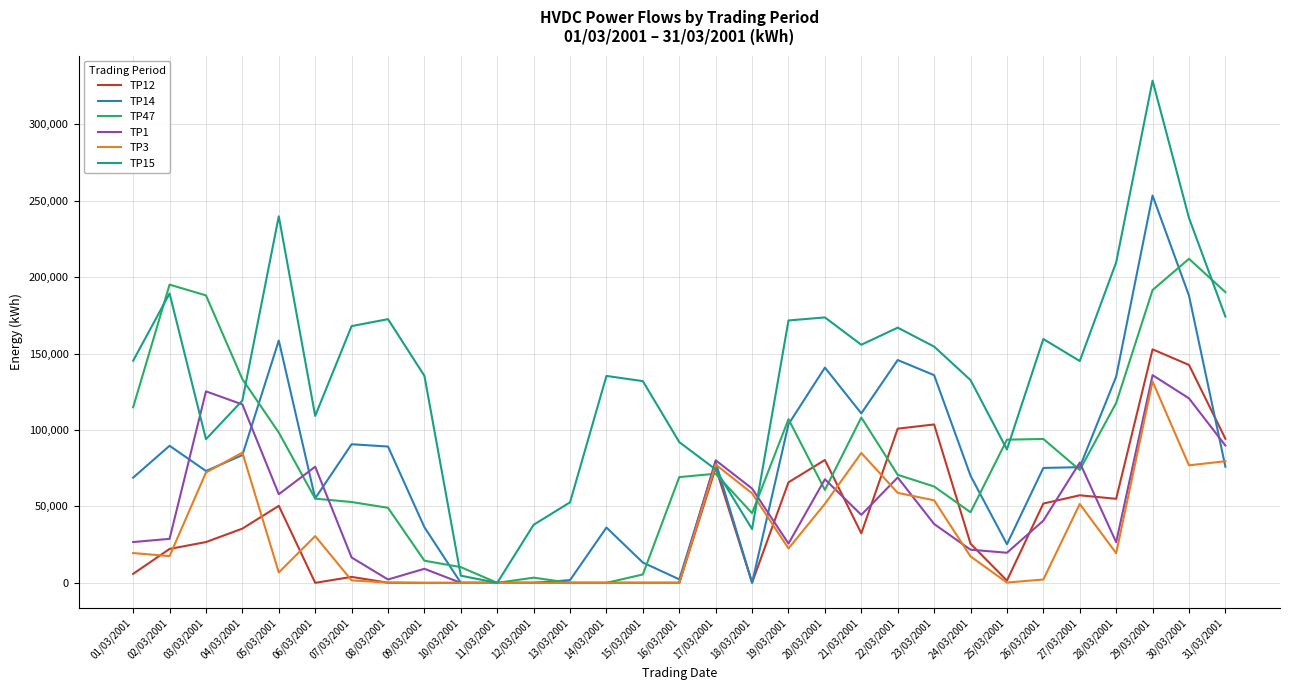

What is the highest value of the TP3 series?

131750